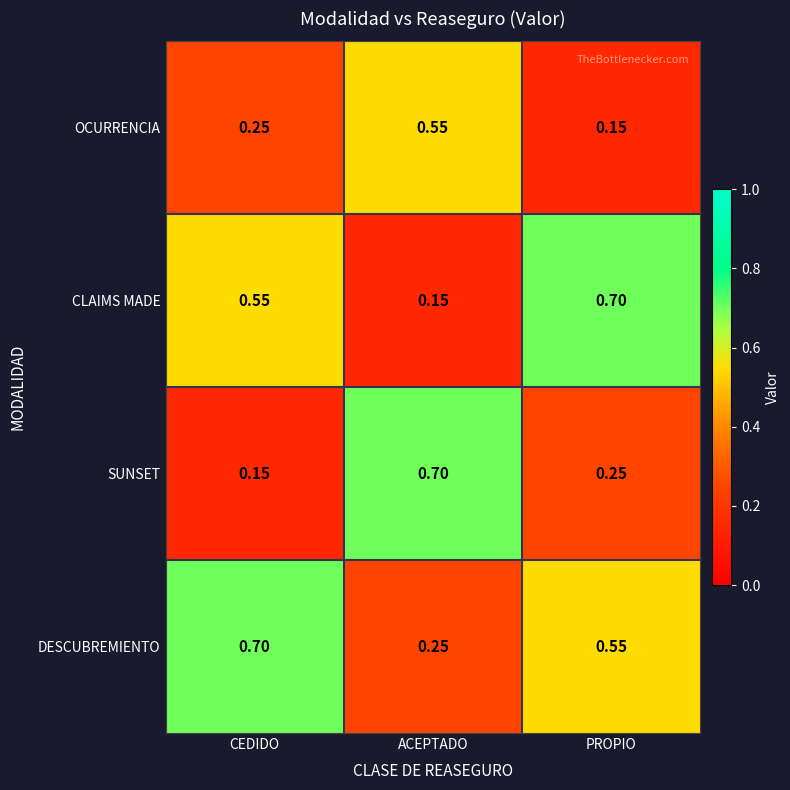

Which series changed the most between ACEPTADO and PROPIO?

CLAIMS MADE